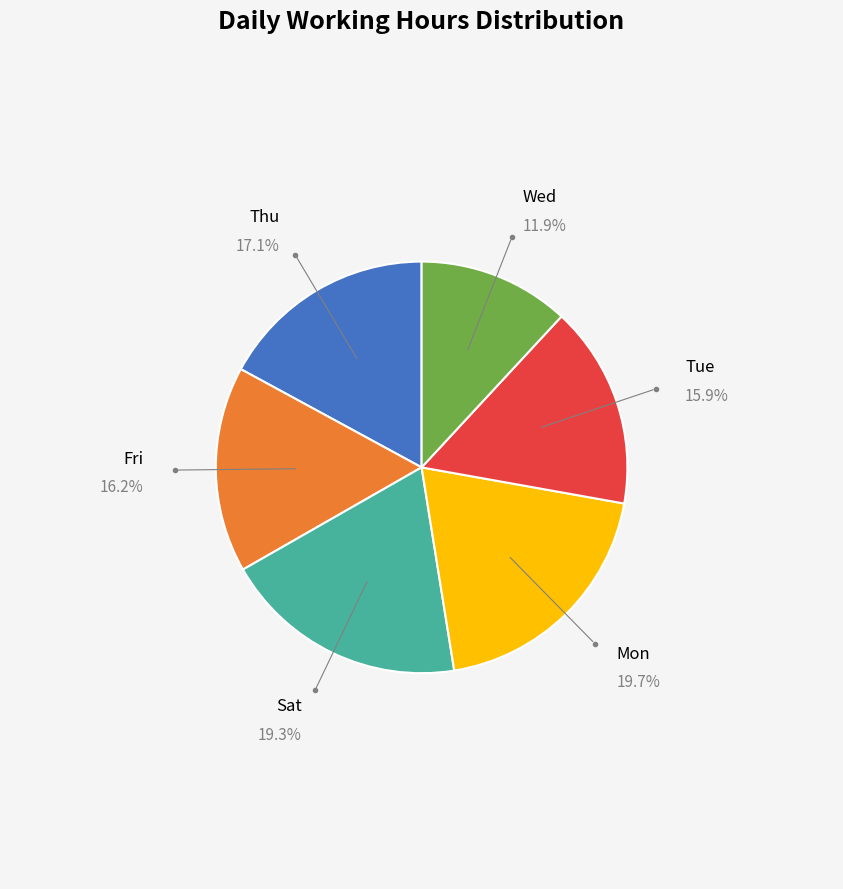

Is there a majority slice in this chart?

No